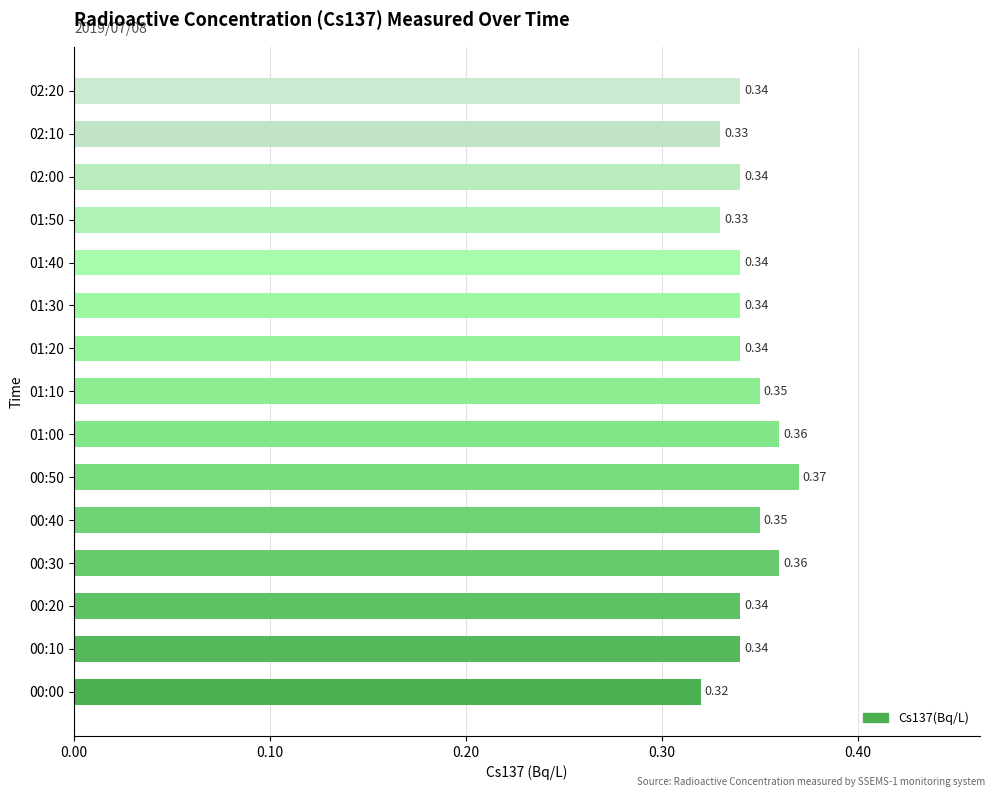

What is the sum of the values at 00:50 and 00:40?

0.7